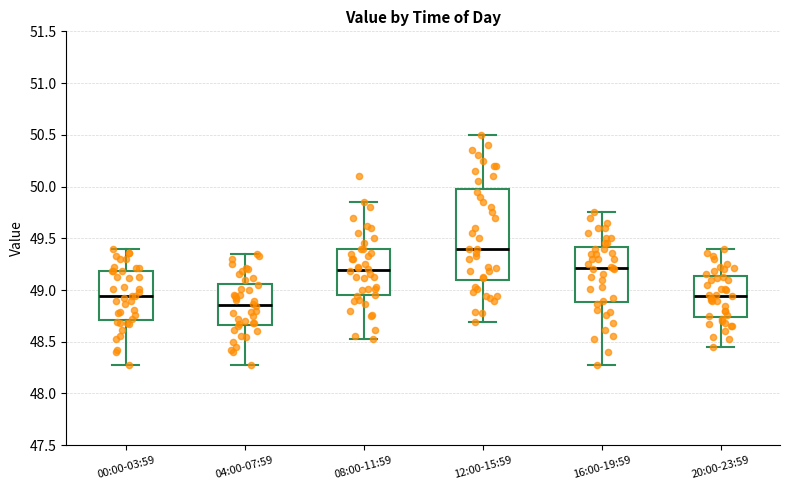

Where is the lower edge of the box for 12:00-15:59 on the y-axis? The values are not printed on the chart, so give them approximately, as read against the axis.

49.10